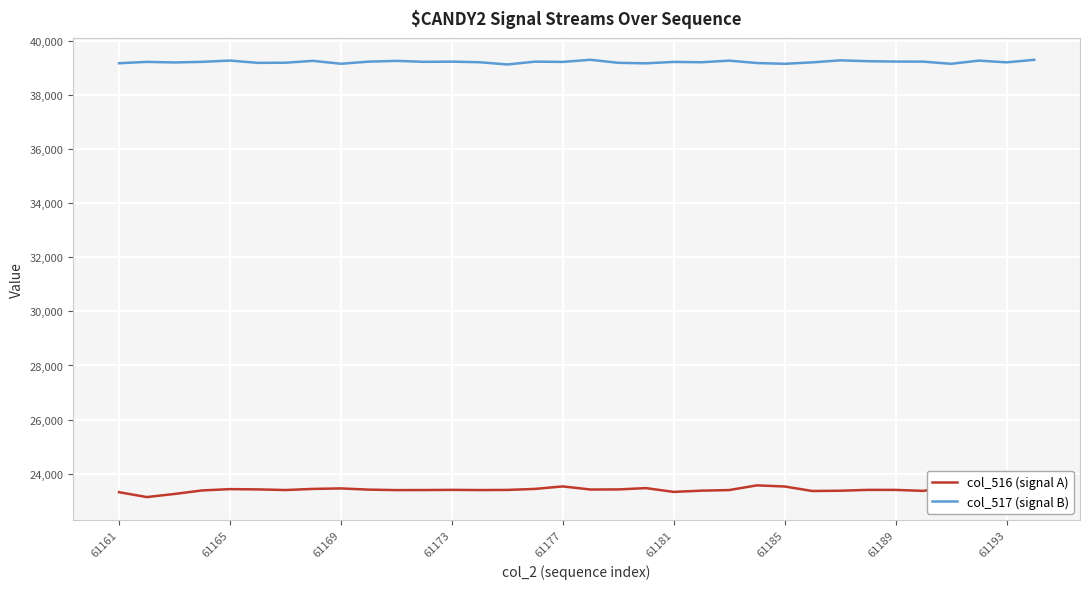

Which series has the largest total across all categories?

col_517 (signal B)